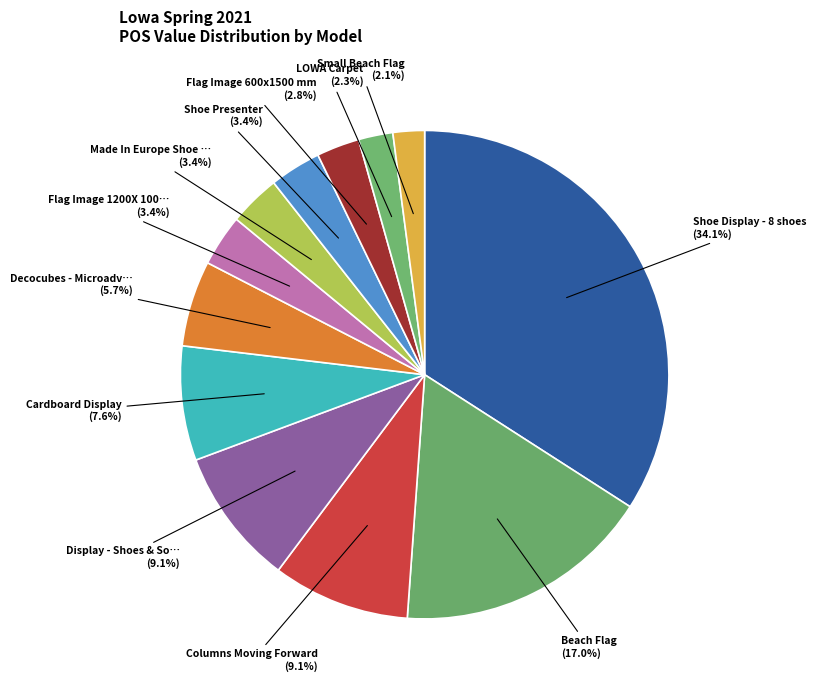

Does any single category account for the majority?

No